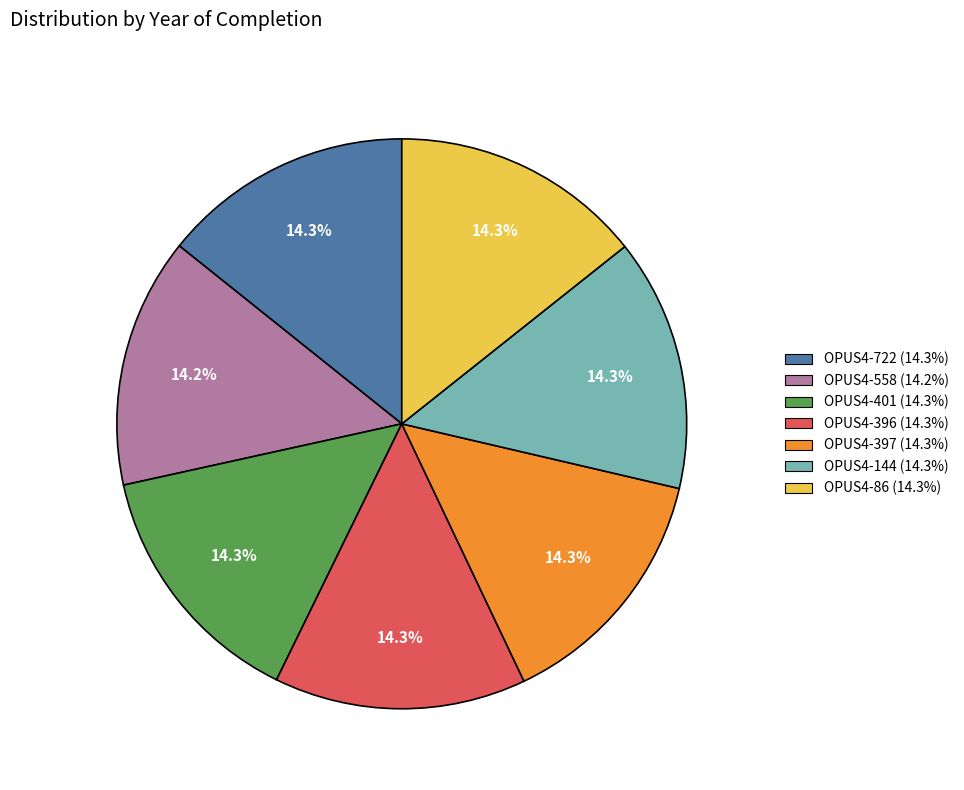

How many segments does this pie chart have?

7